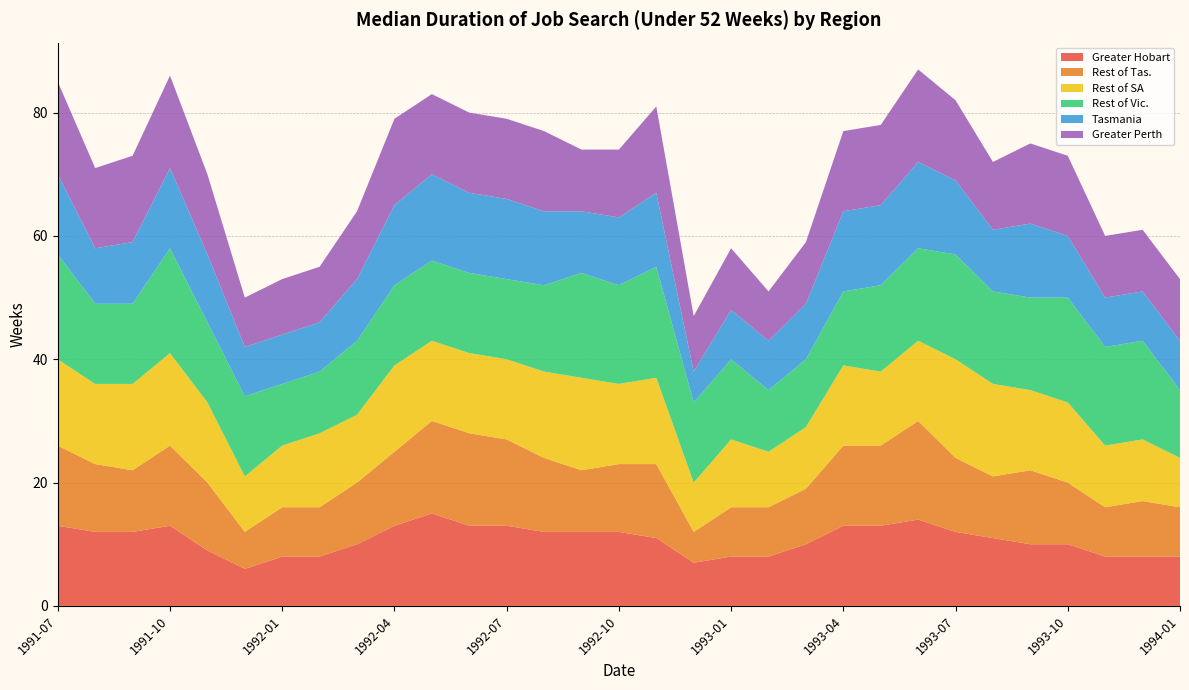

Reading right to left, list all the values displayed in this chart.

Greater Hobart: 1994-01=8	1993-12=8	1993-11=8	1993-10=10	1993-09=10	1993-08=11	1993-07=12	1993-06=14	1993-05=13	1993-04=13	1993-03=10	1993-02=8	1993-01=8	1992-12=7	1992-11=11	1992-10=12	1992-09=12	1992-08=12	1992-07=13	1992-06=13	1992-05=15	1992-04=13	1992-03=10	1992-02=8	1992-01=8	1991-12=6	1991-11=9	1991-10=13	1991-09=12	1991-08=12	1991-07=13
Rest of Tas.: 1994-01=8	1993-12=9	1993-11=8	1993-10=10	1993-09=12	1993-08=10	1993-07=12	1993-06=16	1993-05=13	1993-04=13	1993-03=9	1993-02=8	1993-01=8	1992-12=5	1992-11=12	1992-10=11	1992-09=10	1992-08=12	1992-07=14	1992-06=15	1992-05=15	1992-04=12	1992-03=10	1992-02=8	1992-01=8	1991-12=6	1991-11=11	1991-10=13	1991-09=10	1991-08=11	1991-07=13
Rest of SA: 1994-01=8	1993-12=10	1993-11=10	1993-10=13	1993-09=13	1993-08=15	1993-07=16	1993-06=13	1993-05=12	1993-04=13	1993-03=10	1993-02=9	1993-01=11	1992-12=8	1992-11=14	1992-10=13	1992-09=15	1992-08=14	1992-07=13	1992-06=13	1992-05=13	1992-04=14	1992-03=11	1992-02=12	1992-01=10	1991-12=9	1991-11=13	1991-10=15	1991-09=14	1991-08=13	1991-07=14
Rest of Vic.: 1994-01=11	1993-12=16	1993-11=16	1993-10=17	1993-09=15	1993-08=15	1993-07=17	1993-06=15	1993-05=14	1993-04=12	1993-03=11	1993-02=10	1993-01=13	1992-12=13	1992-11=18	1992-10=16	1992-09=17	1992-08=14	1992-07=13	1992-06=13	1992-05=13	1992-04=13	1992-03=12	1992-02=10	1992-01=10	1991-12=13	1991-11=13	1991-10=17	1991-09=13	1991-08=13	1991-07=17
Tasmania: 1994-01=8	1993-12=8	1993-11=8	1993-10=10	1993-09=12	1993-08=10	1993-07=12	1993-06=14	1993-05=13	1993-04=13	1993-03=9	1993-02=8	1993-01=8	1992-12=5	1992-11=12	1992-10=11	1992-09=10	1992-08=12	1992-07=13	1992-06=13	1992-05=14	1992-04=13	1992-03=10	1992-02=8	1992-01=8	1991-12=8	1991-11=11	1991-10=13	1991-09=10	1991-08=9	1991-07=13
Greater Perth: 1994-01=10	1993-12=10	1993-11=10	1993-10=13	1993-09=13	1993-08=11	1993-07=13	1993-06=15	1993-05=13	1993-04=13	1993-03=10	1993-02=8	1993-01=10	1992-12=9	1992-11=14	1992-10=11	1992-09=10	1992-08=13	1992-07=13	1992-06=13	1992-05=13	1992-04=14	1992-03=11	1992-02=9	1992-01=9	1991-12=8	1991-11=13	1991-10=15	1991-09=14	1991-08=13	1991-07=15